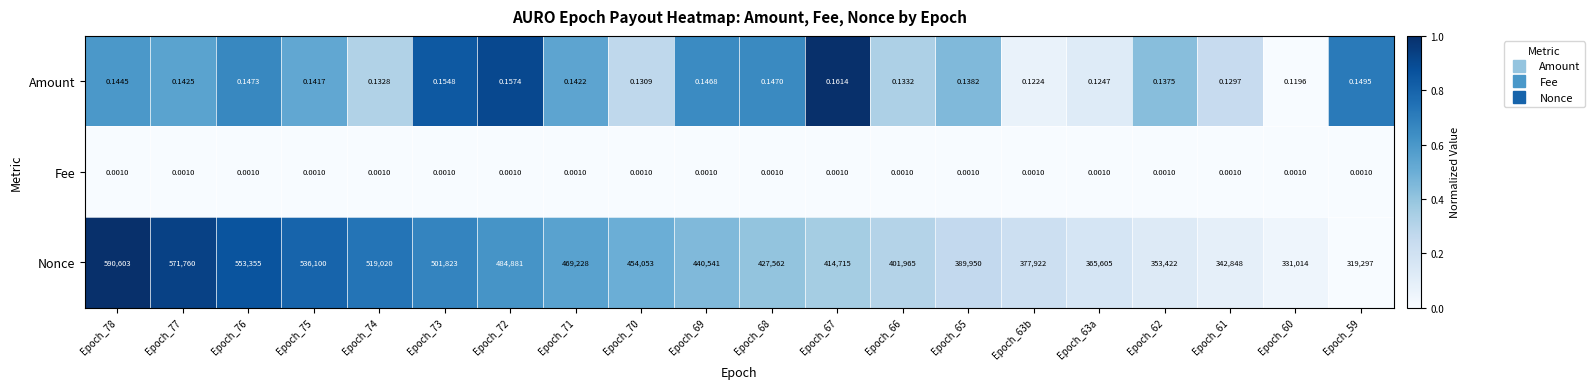

What is the spread (max minus min) of values at Epoch_70?

454053.0